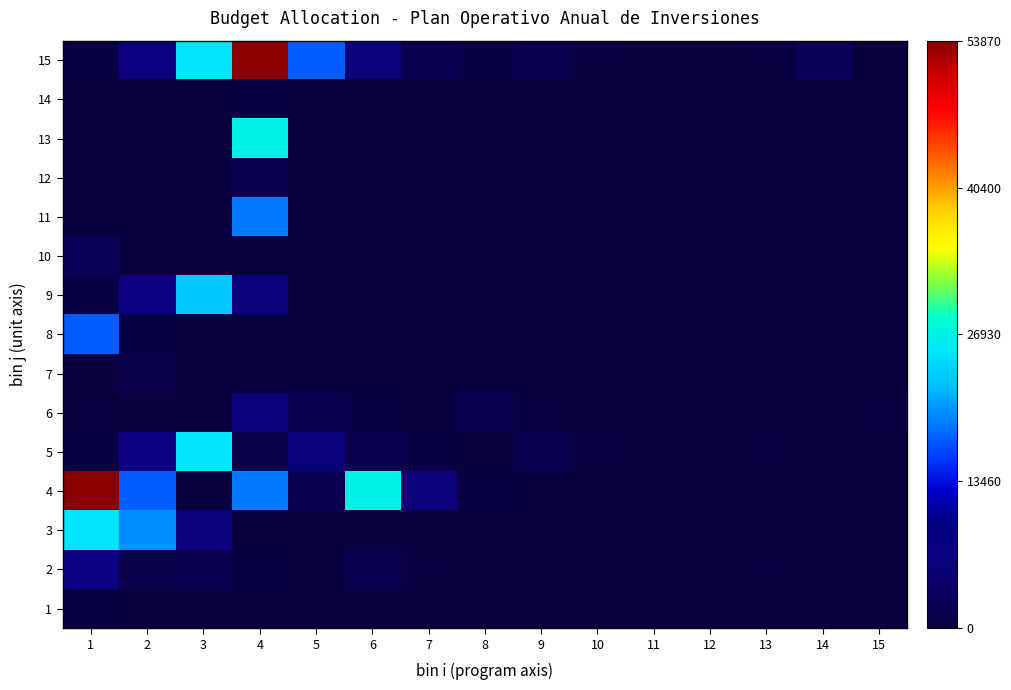

What is the spread (max minus min) of values at 15?

36000000